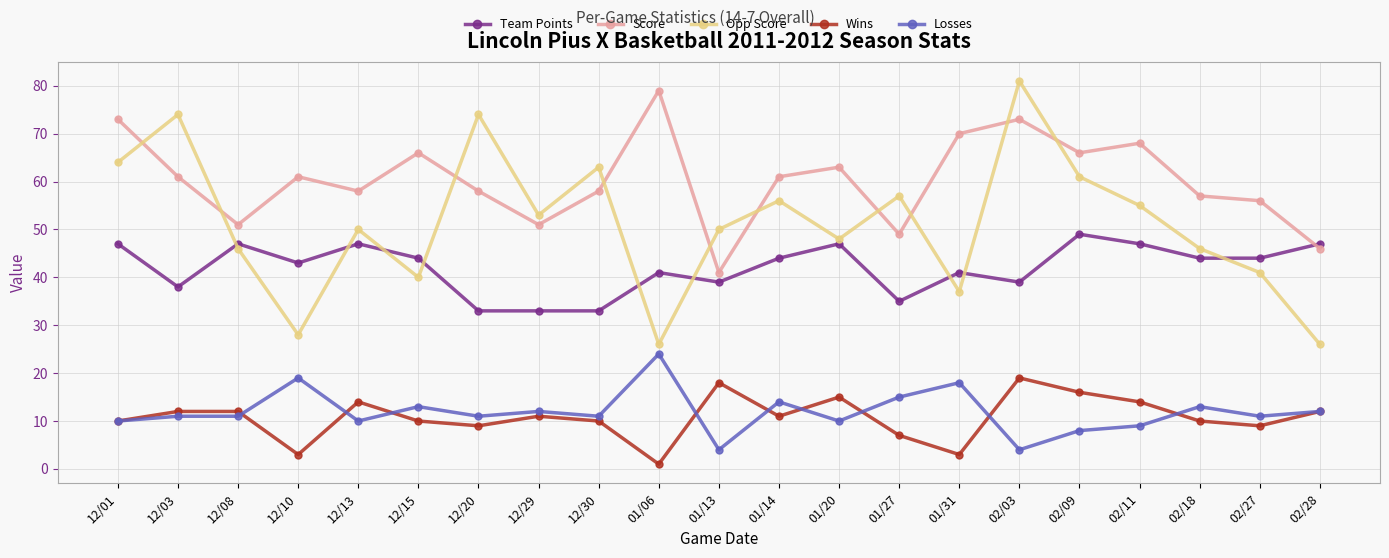

Reading left to right, what are all the values shown in this chart?

Team Points: 12/01=47	12/03=38	12/08=47	12/10=43	12/13=47	12/15=44	12/20=33	12/29=33	12/30=33	01/06=41	01/13=39	01/14=44	01/20=47	01/27=35	01/31=41	02/03=39	02/09=49	02/11=47	02/18=44	02/27=44	02/28=47
Score: 12/01=73	12/03=61	12/08=51	12/10=61	12/13=58	12/15=66	12/20=58	12/29=51	12/30=58	01/06=79	01/13=41	01/14=61	01/20=63	01/27=49	01/31=70	02/03=73	02/09=66	02/11=68	02/18=57	02/27=56	02/28=46
Opp Score: 12/01=64	12/03=74	12/08=46	12/10=28	12/13=50	12/15=40	12/20=74	12/29=53	12/30=63	01/06=26	01/13=50	01/14=56	01/20=48	01/27=57	01/31=37	02/03=81	02/09=61	02/11=55	02/18=46	02/27=41	02/28=26
Wins: 12/01=10	12/03=12	12/08=12	12/10=3	12/13=14	12/15=10	12/20=9	12/29=11	12/30=10	01/06=1	01/13=18	01/14=11	01/20=15	01/27=7	01/31=3	02/03=19	02/09=16	02/11=14	02/18=10	02/27=9	02/28=12
Losses: 12/01=10	12/03=11	12/08=11	12/10=19	12/13=10	12/15=13	12/20=11	12/29=12	12/30=11	01/06=24	01/13=4	01/14=14	01/20=10	01/27=15	01/31=18	02/03=4	02/09=8	02/11=9	02/18=13	02/27=11	02/28=12